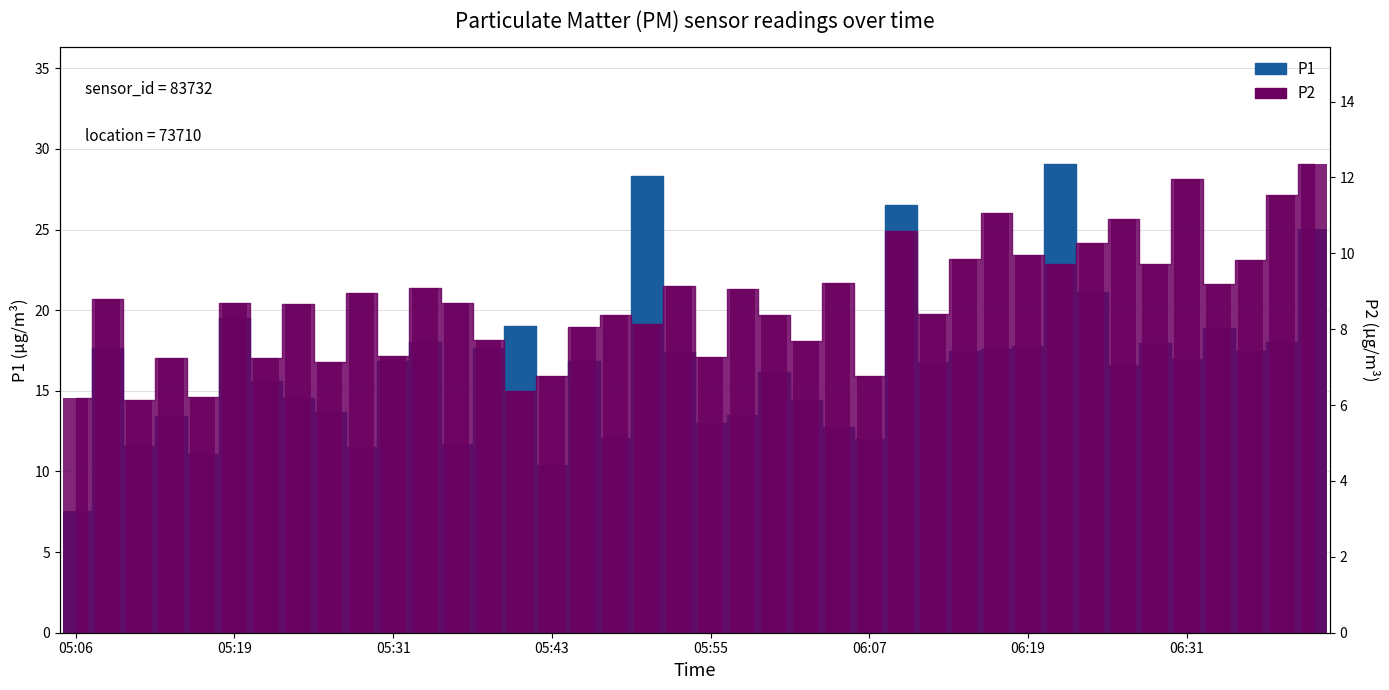

At how many categories does at least one series exceed 21?

5